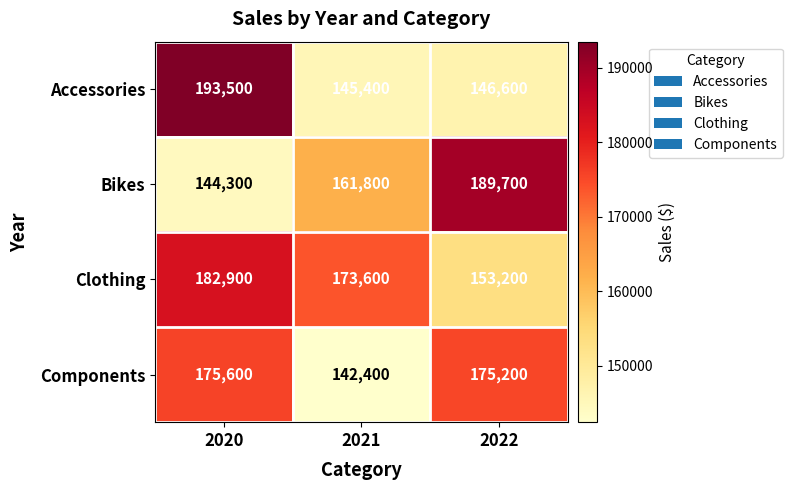

What is the approximate value of Components at 2021, to the nearest 10?

142400